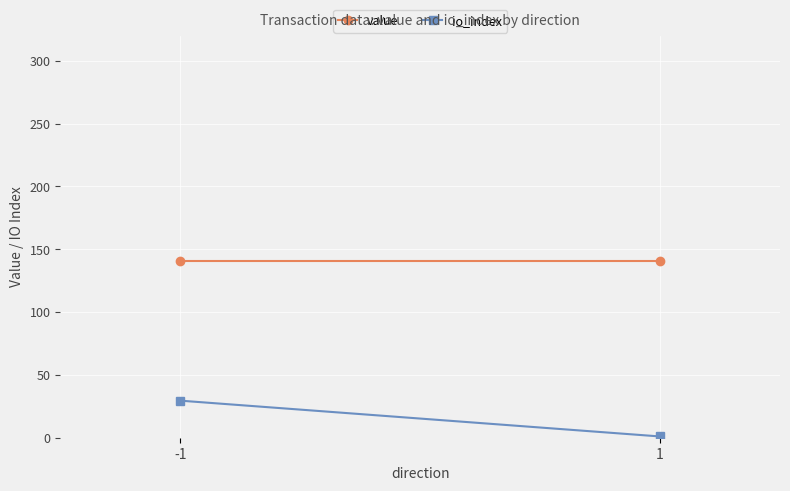

At which label is io_index closest to 15?

1